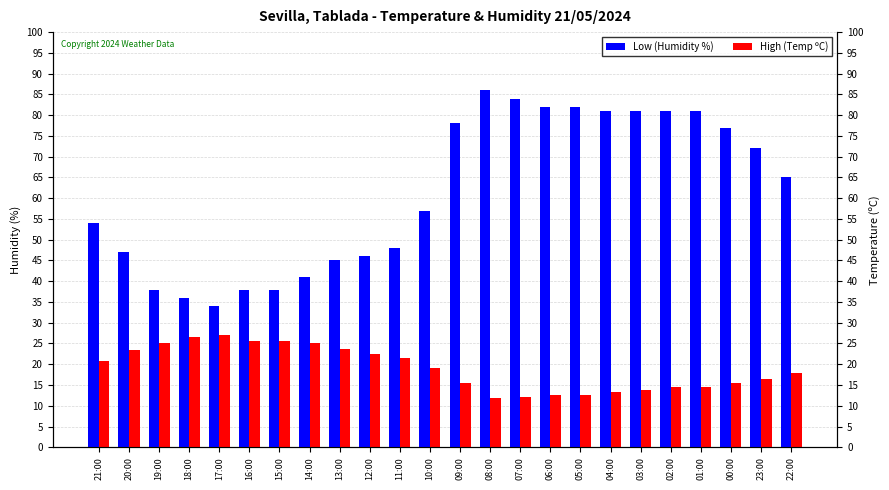

Rank the series by their maximum value, from lowest to highest.

High (Temp ºC), Low (Humidity %)